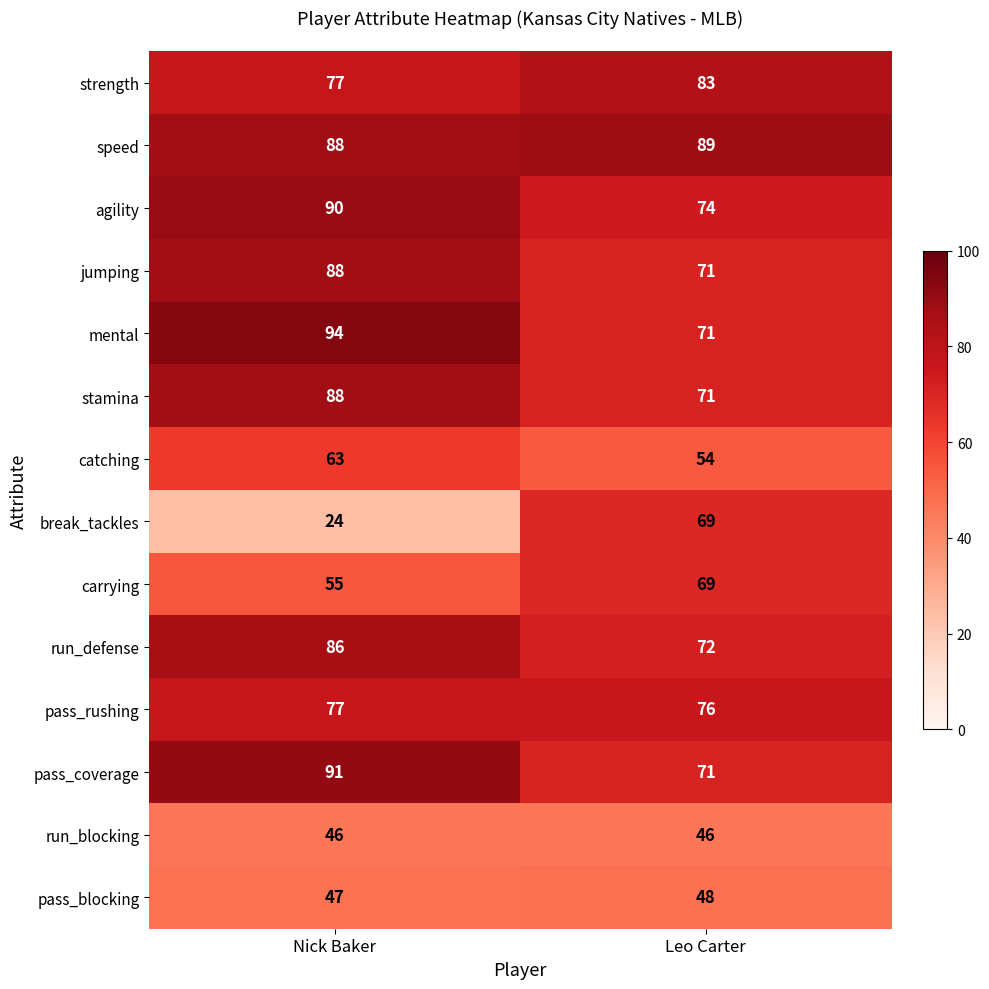

Rank the categories by carrying value from lowest to highest.

Nick Baker, Leo Carter